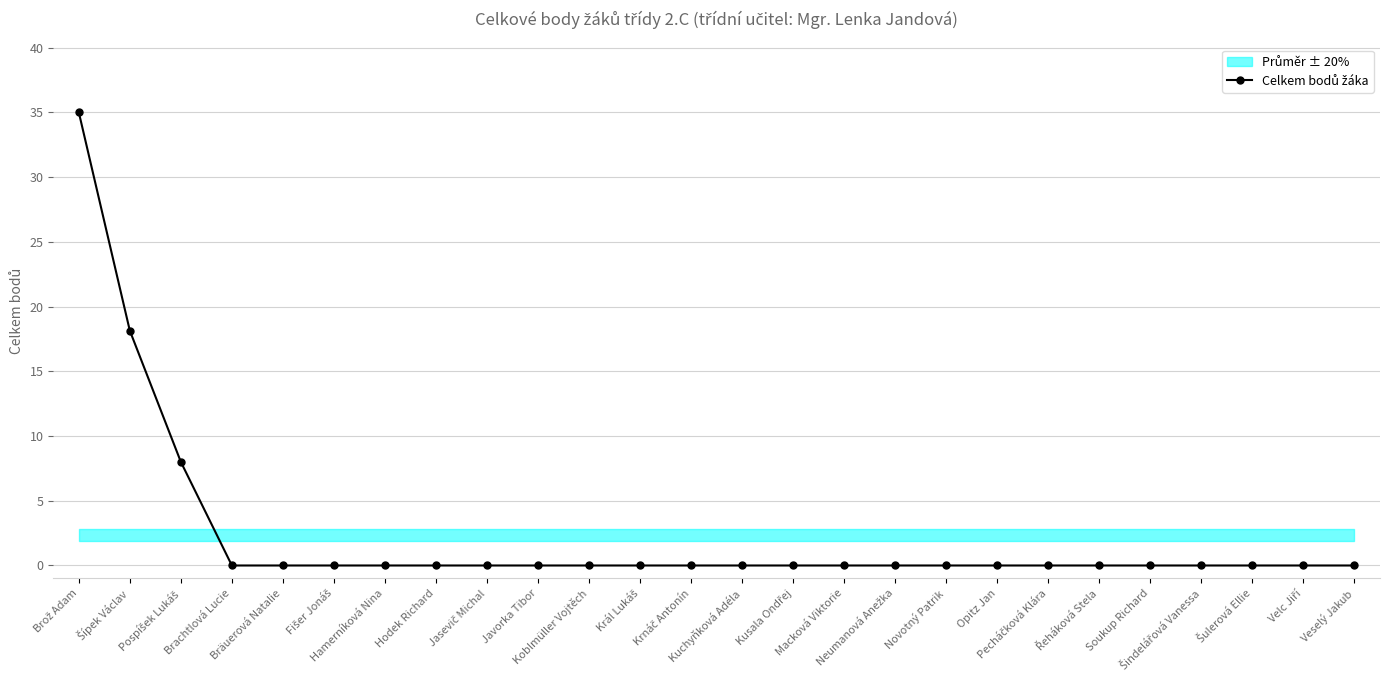

What is the sum of all values?

61.1